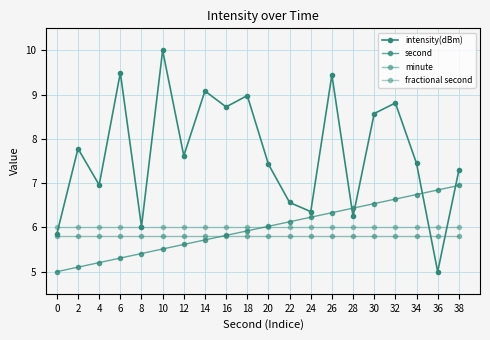

How many lines are shown in the chart?

4